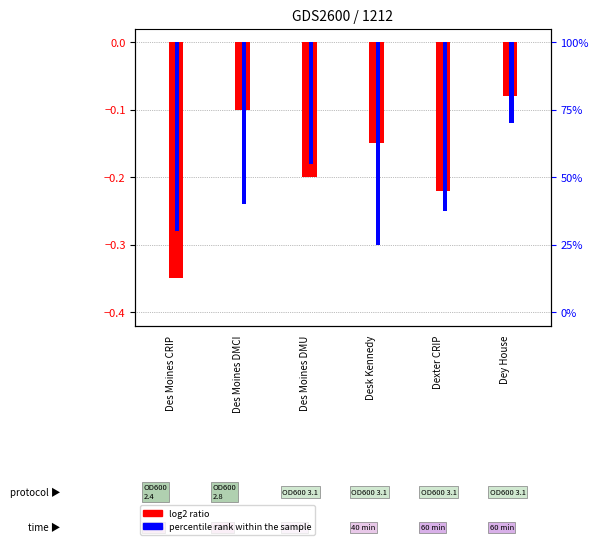

At which label is percentile rank within the sample closest to 0?

Dey House